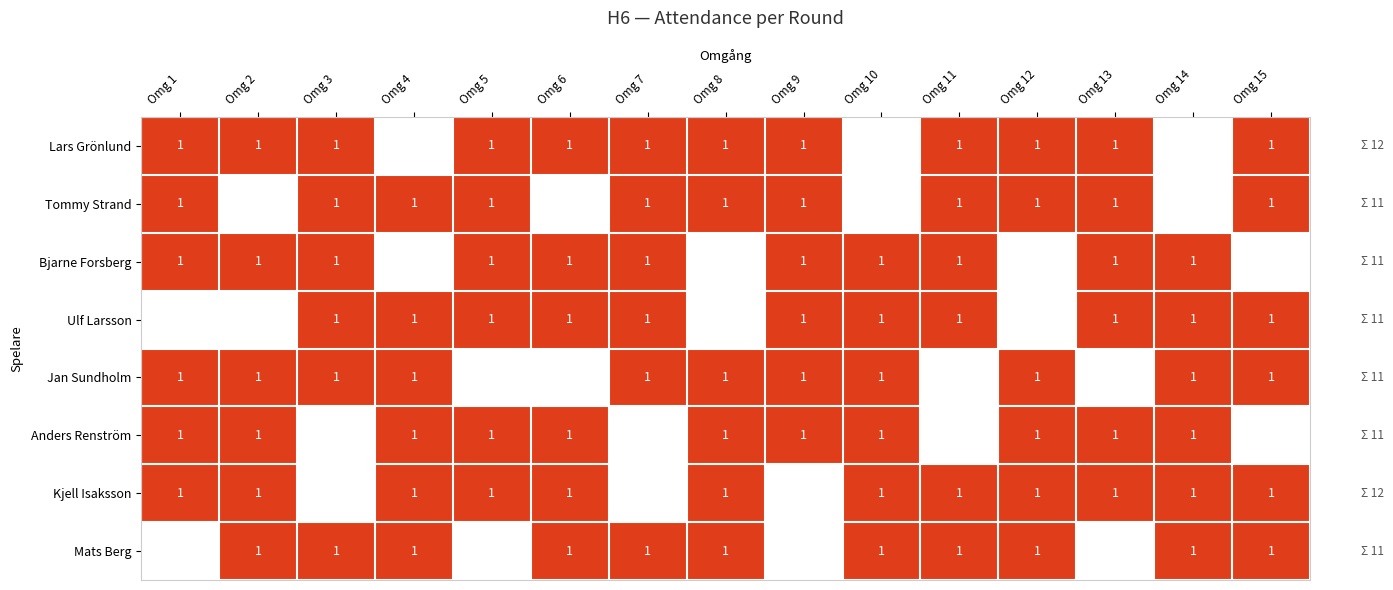

True or false: Kjell Isaksson has a value of 1 at Omg 11.

True